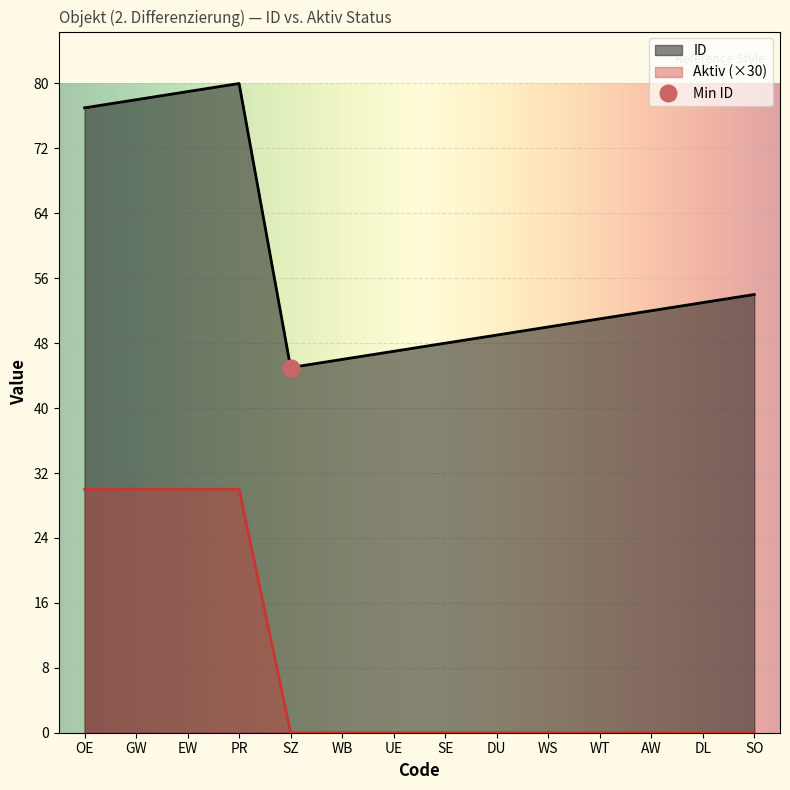

At how many categories does at least one series exceed 58?

4